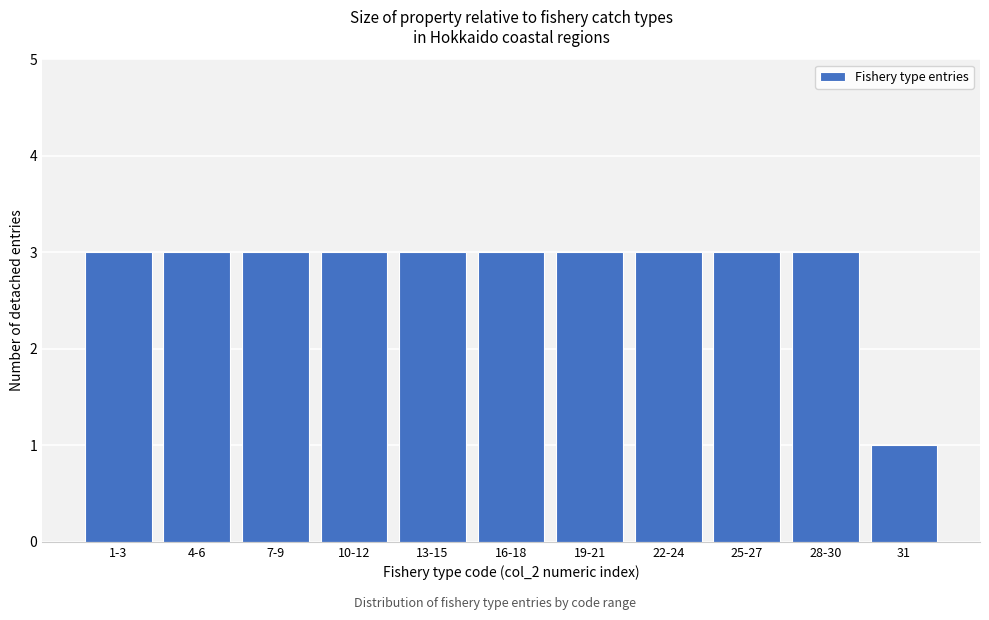

Reading left to right, transcribe all the data shown in this chart.

3	3	3	3	3	3	3	3	3	3	1